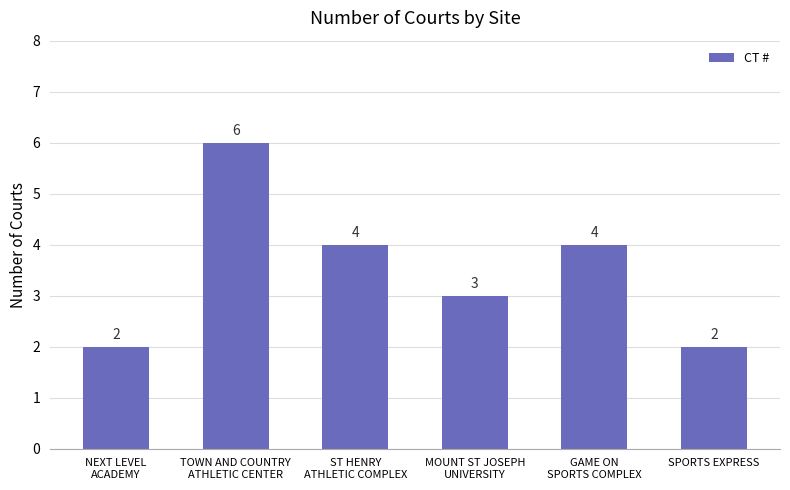

What is the maximum value shown in the chart?

6